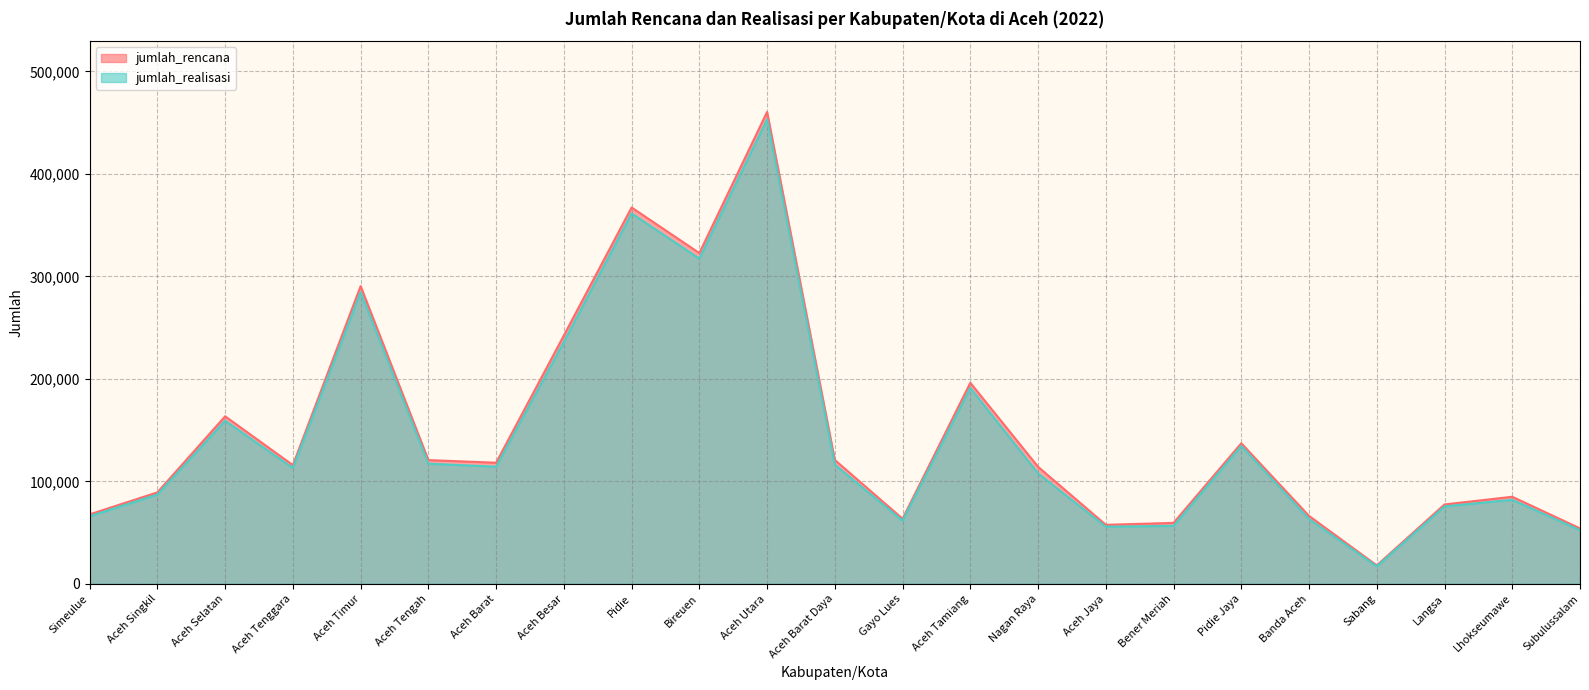

The jumlah_rencana series shows 209775 at Bireuen. True or false?

False